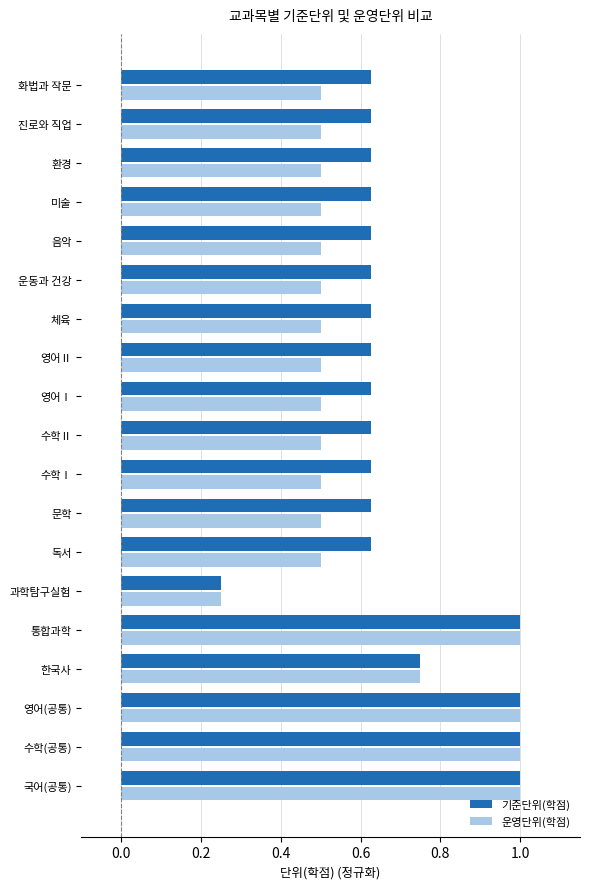

What is the maximum value shown in the chart?

1.0